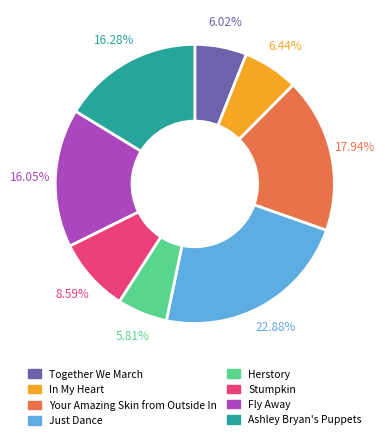

Is there any slice that represents more than half of the pie?

No